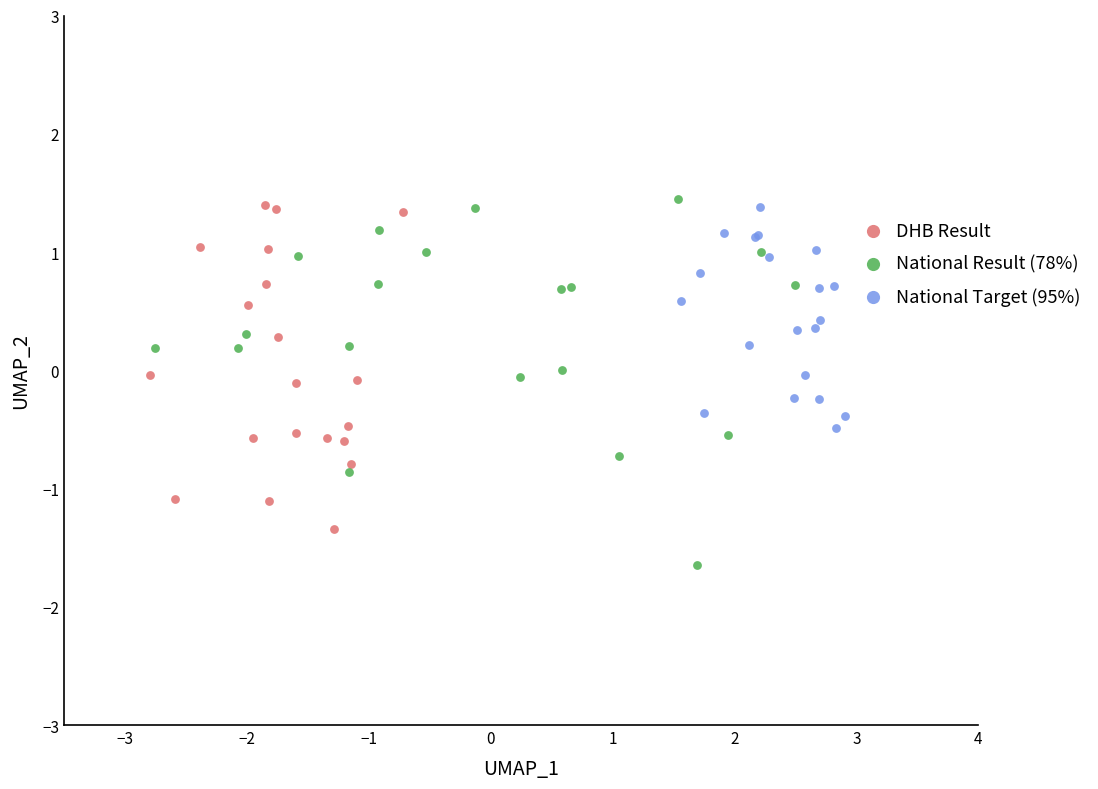

Which series reaches the minimum Y coordinate?

National Result (78%)